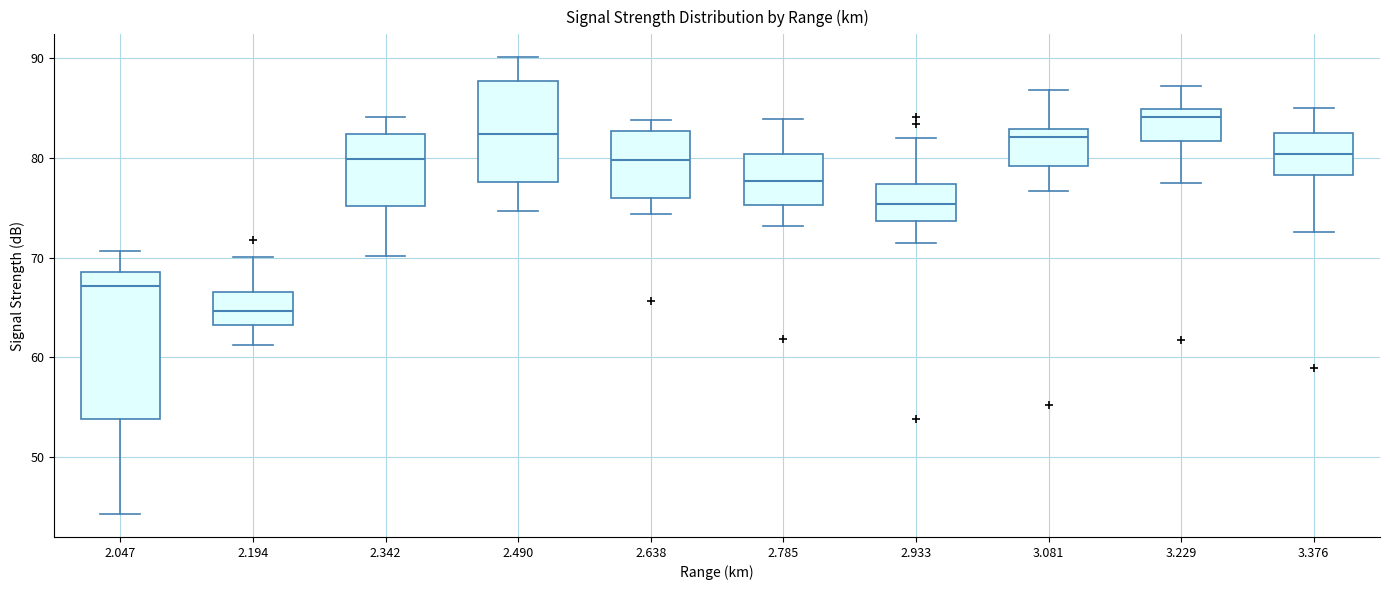

Which box has the highest median line?

3.229